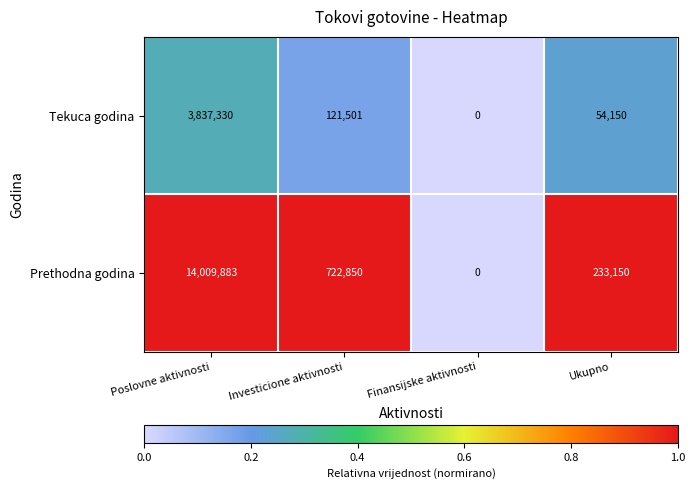

At which category is the sum across all series the highest?

Poslovne aktivnosti